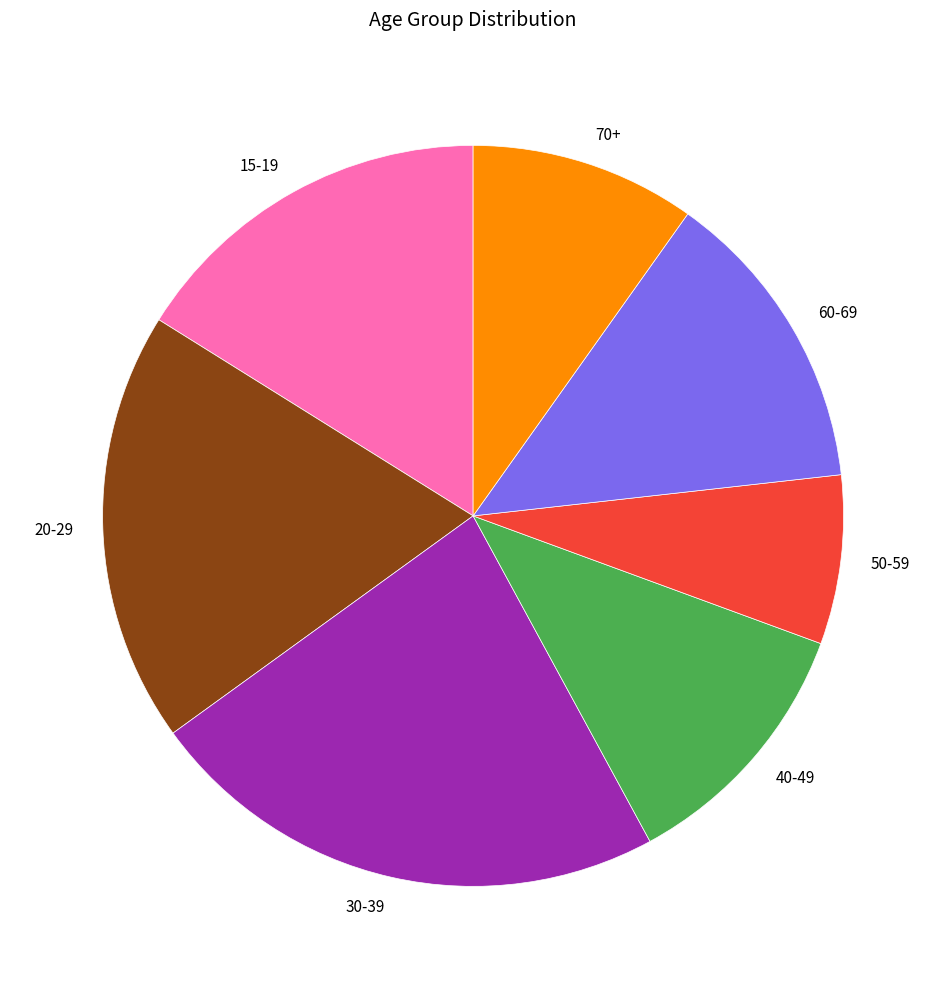

What is the smallest slice in the pie chart?

50-59